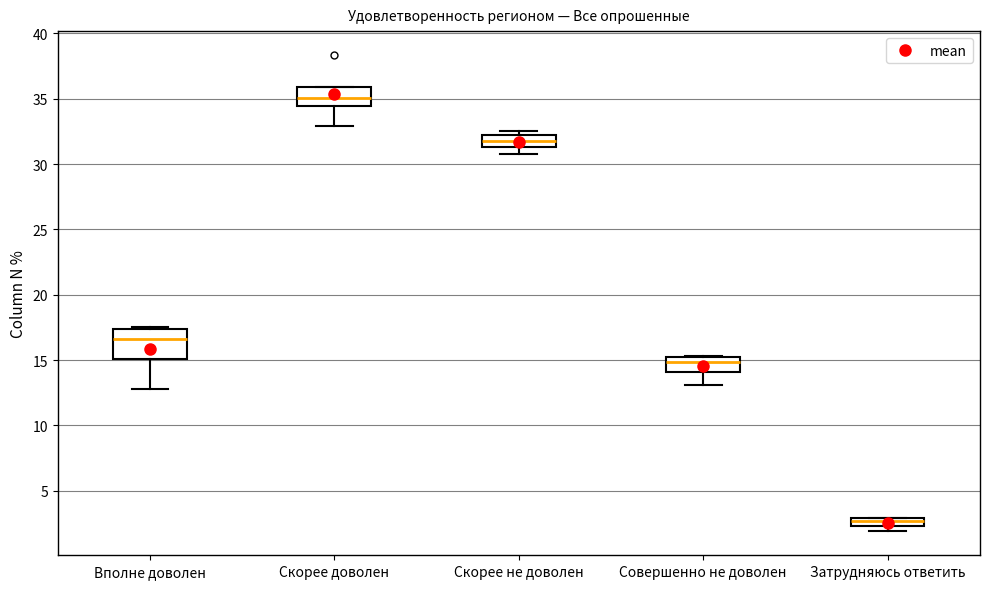

Which box's median line is the lowest?

Затрудняюсь ответить